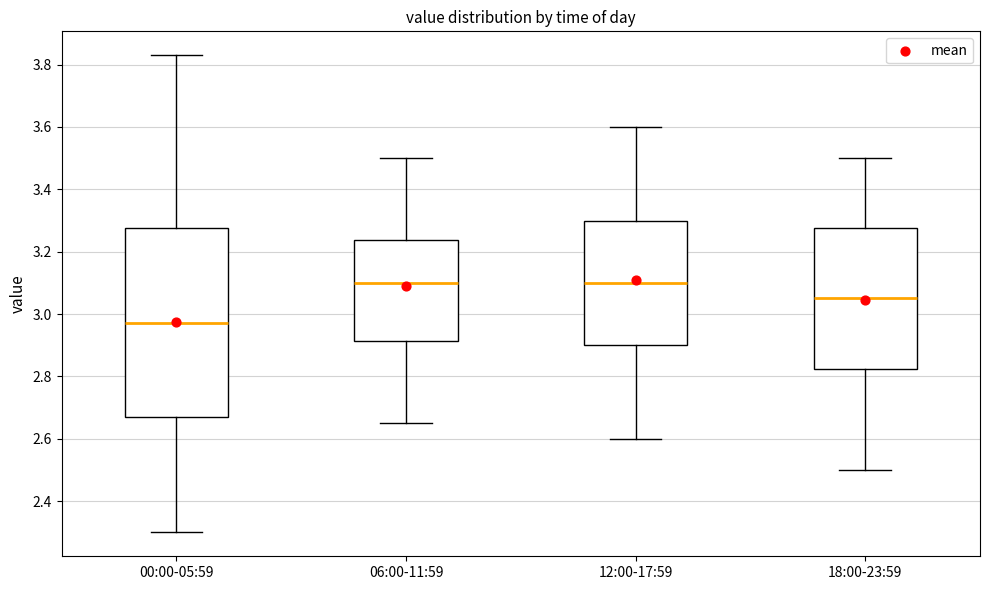

Reading left to right, transcribe this box plot: for each box, give where its median line is, the range the box spans, and where its two whiskers end, as read against the y-axis. The values are not printed on the chart, so give them approximately, as read against the axis.

00:00-05:59: median 2.98, box 2.68 to 3.28, whiskers 2.30 to 3.84
06:00-11:59: median 3.10, box 2.92 to 3.24, whiskers 2.66 to 3.50
12:00-17:59: median 3.10, box 2.90 to 3.30, whiskers 2.60 to 3.60
18:00-23:59: median 3.06, box 2.82 to 3.28, whiskers 2.50 to 3.50